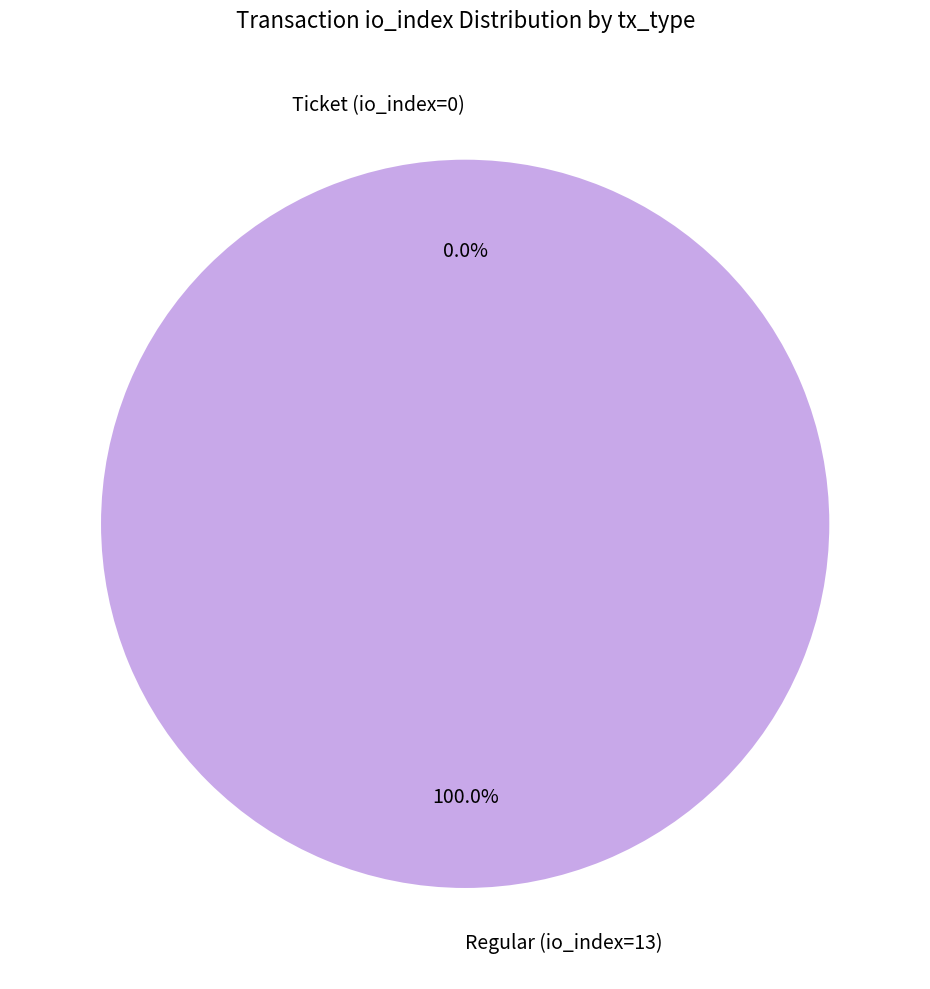

Which has a higher value, Ticket (io_index=0) or Regular (io_index=13)?

Regular (io_index=13)